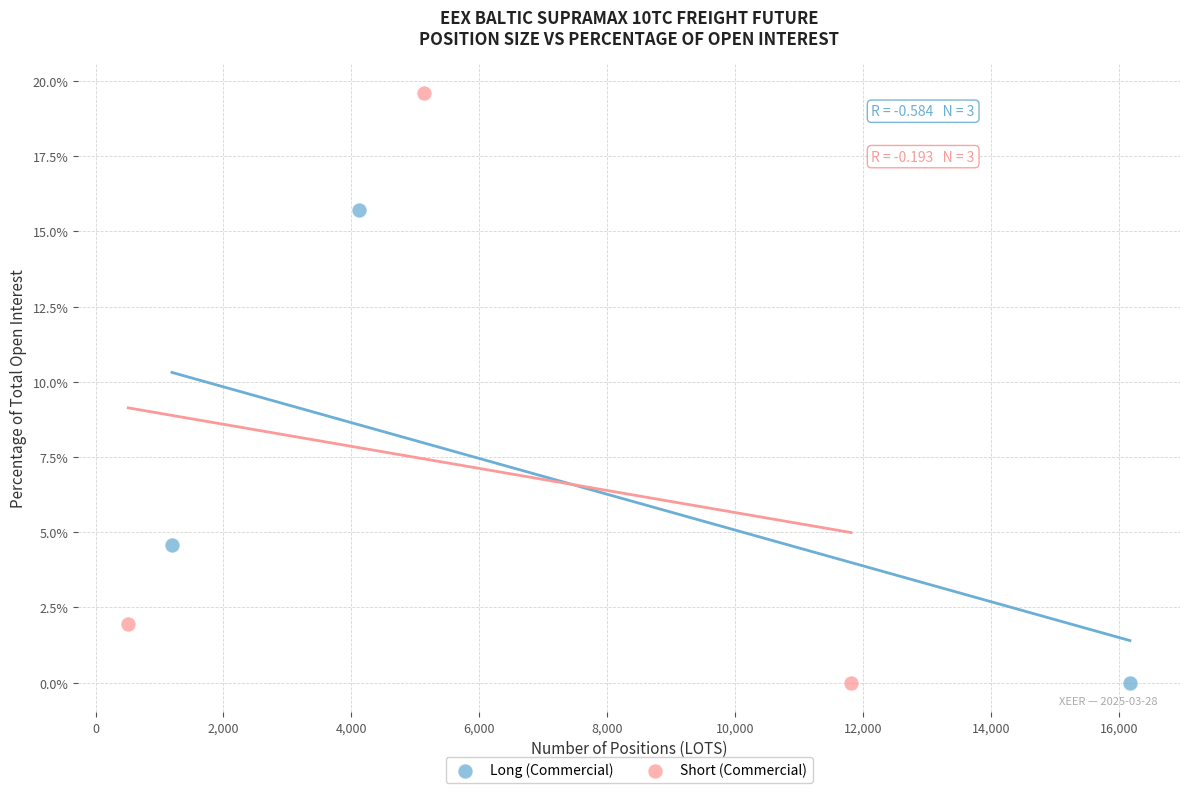

Which series has the widest spread of Y values?

Short (Commercial)